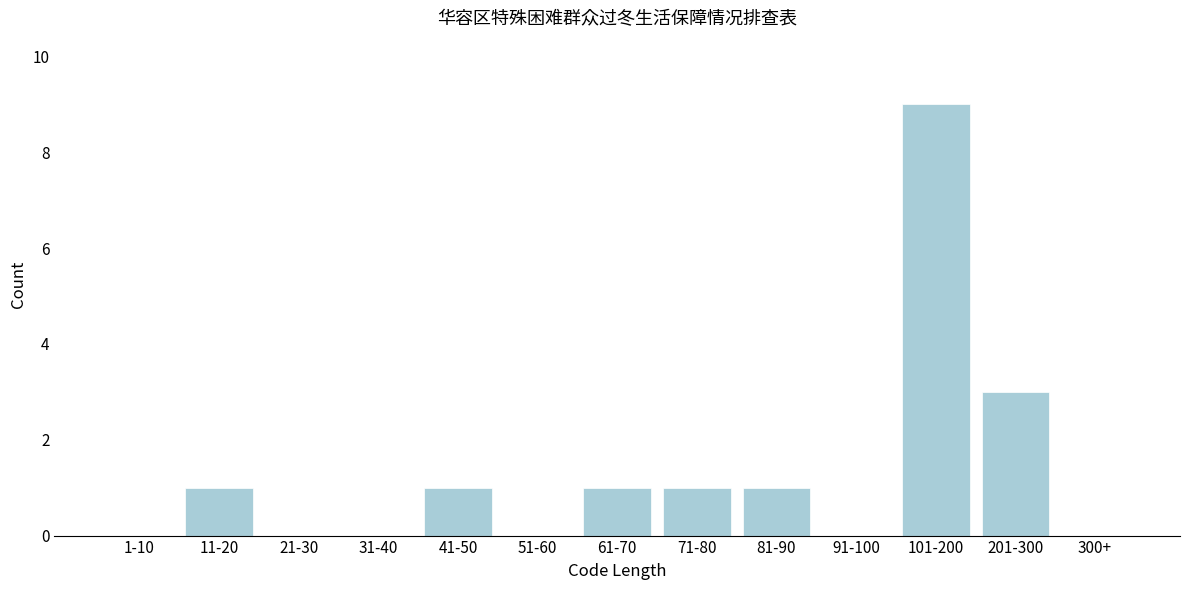

Reading left to right, what are all the values shown in this chart?

1-10=0	11-20=1	21-30=0	31-40=0	41-50=1	51-60=0	61-70=1	71-80=1	81-90=1	91-100=0	101-200=9	201-300=3	300+=0